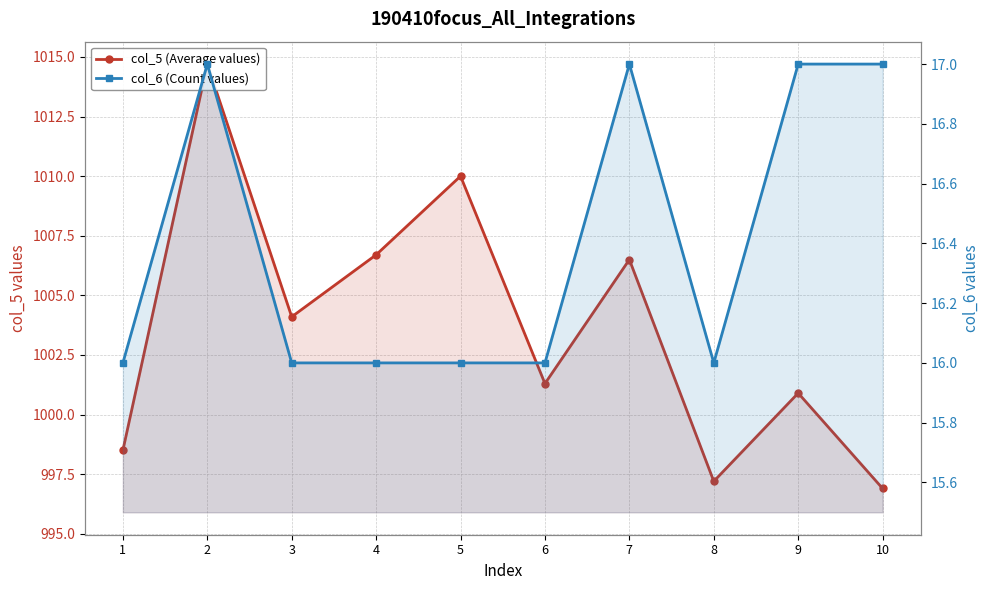

At which category does col_5 (Average values) reach its first local peak?

2